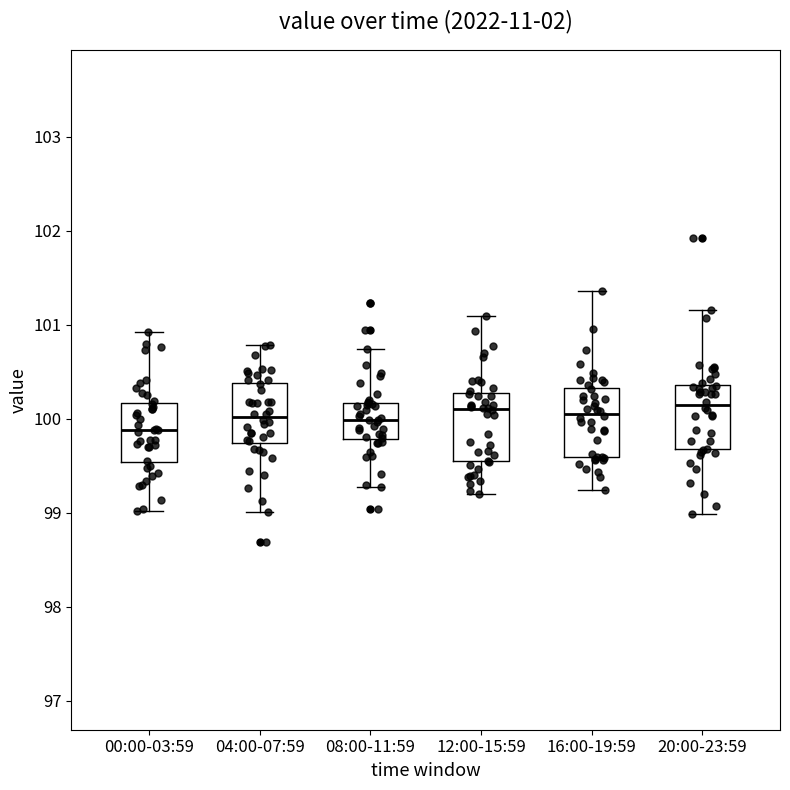

Reading left to right, transcribe this box plot: for each box, give where its median line is, the range the box spans, and where its two whiskers end, as read against the y-axis. The values are not printed on the chart, so give them approximately, as read against the axis.

00:00-03:59: median 99.9, box 99.5 to 100.2, whiskers 99.0 to 100.9
04:00-07:59: median 100.0, box 99.7 to 100.4, whiskers 99.0 to 100.8
08:00-11:59: median 100.0, box 99.8 to 100.2, whiskers 99.3 to 100.7
12:00-15:59: median 100.1, box 99.5 to 100.3, whiskers 99.2 to 101.1
16:00-19:59: median 100.1, box 99.6 to 100.3, whiskers 99.2 to 101.4
20:00-23:59: median 100.1, box 99.7 to 100.4, whiskers 99.0 to 101.2